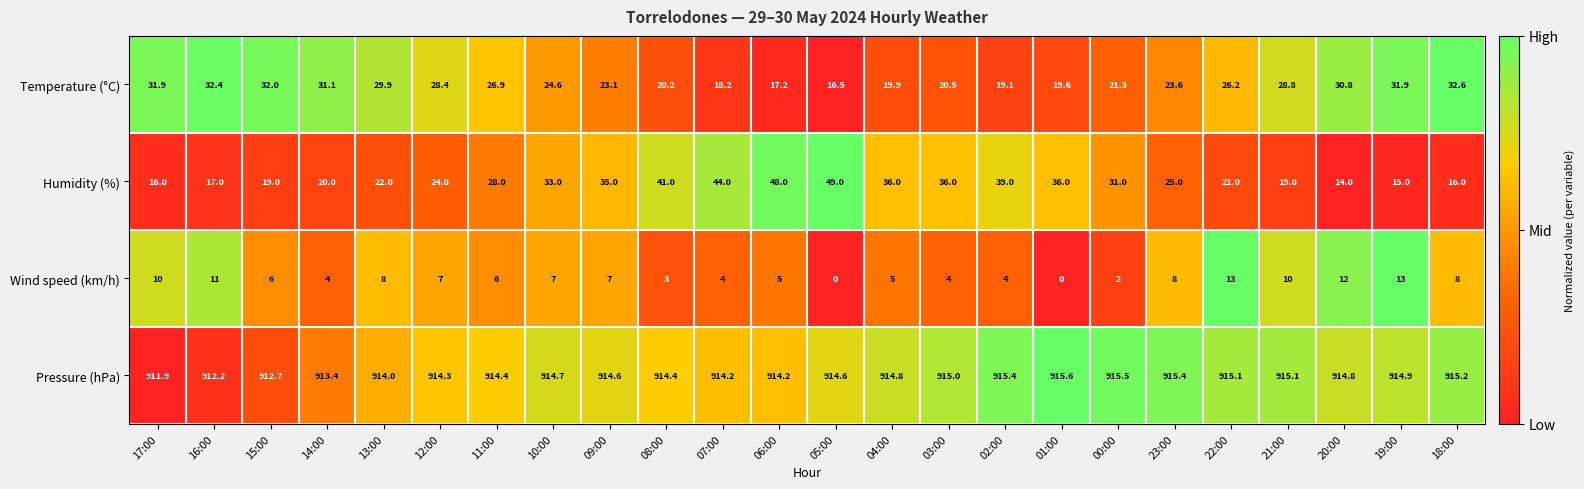

How many series are shown in this chart?

4